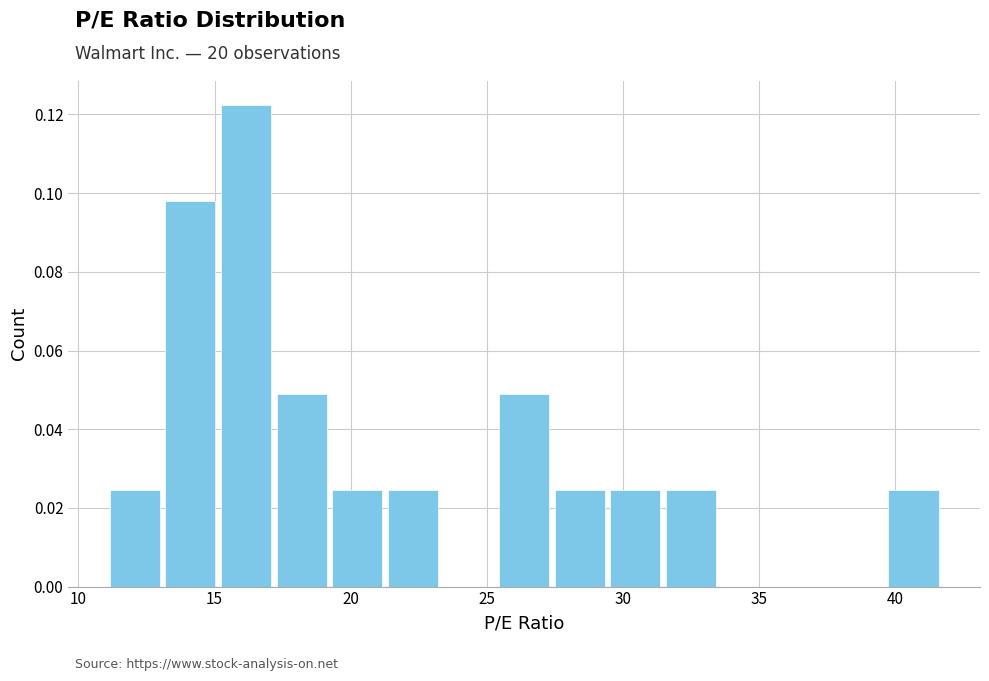

What is the height of the bar covering 27.5 to 29.5 on the x-axis? Neither the bar edges nor the heights are printed on the chart, so give them approximately, as read against the axes.

0.024